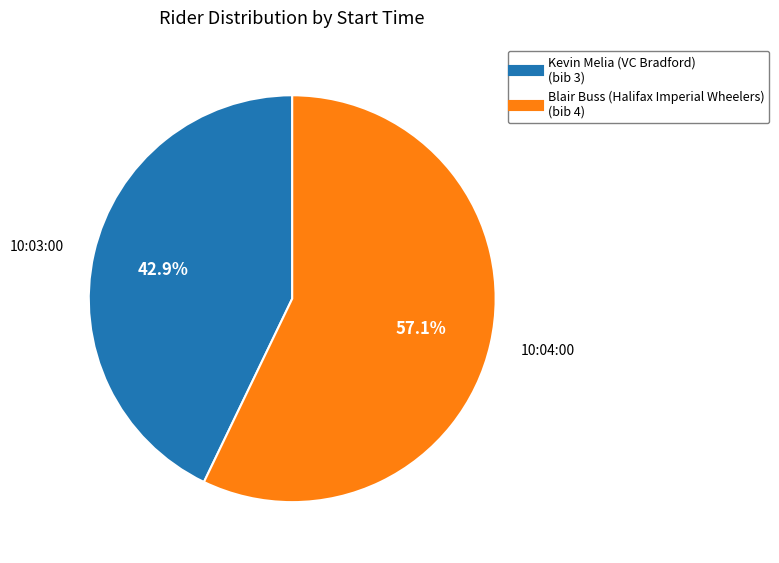

Count the number of slices in the pie.

2